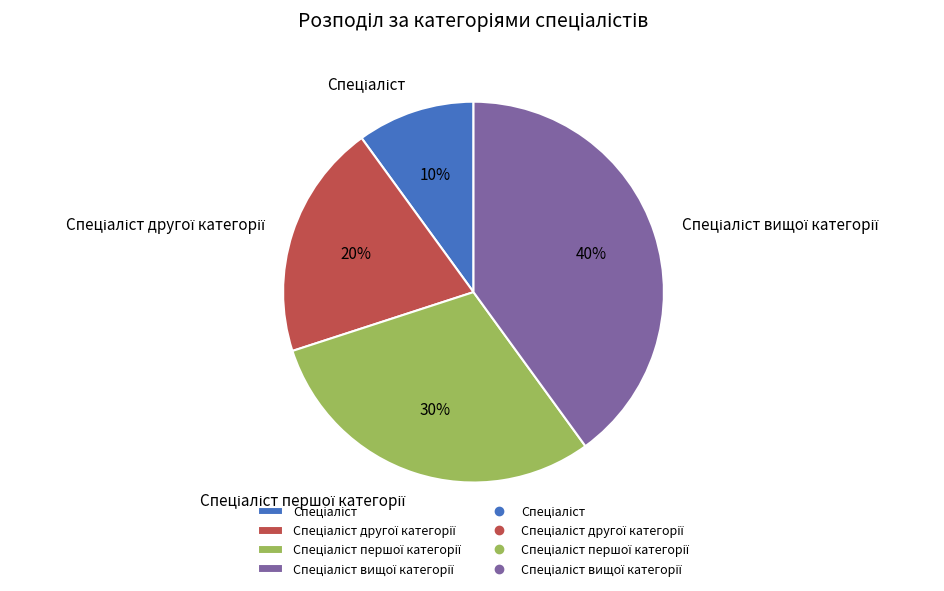

To the nearest percent, what is the average slice percentage?

25%